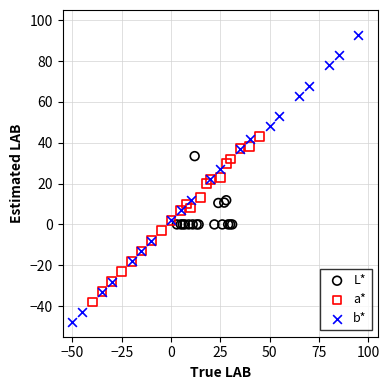

Which series reaches the minimum Y coordinate?

b*